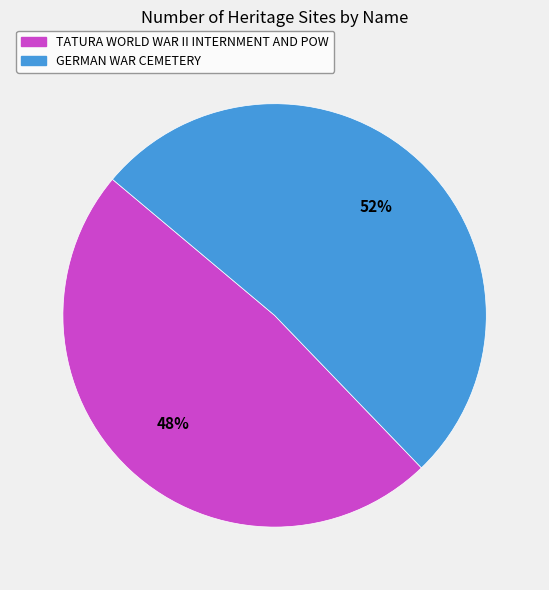

The GERMAN WAR CEMETERY slice represents 52% of the pie. True or false?

True